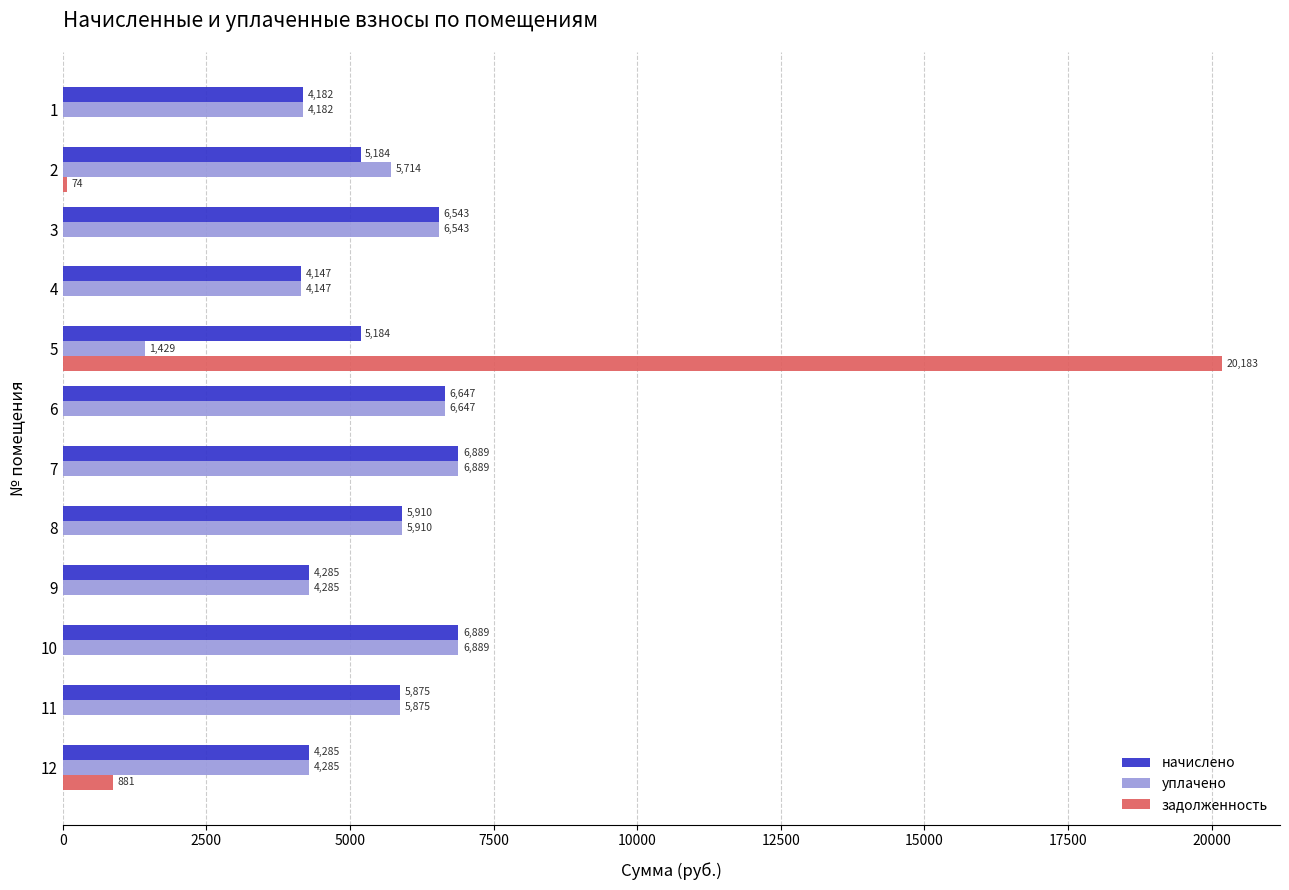

Which series changed the most between 1 and 2?

уплачено